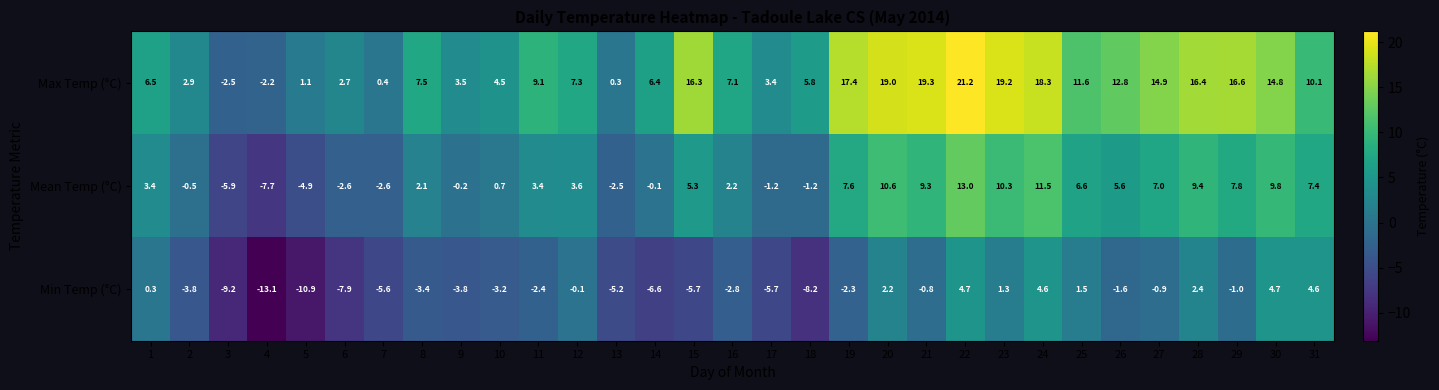

Which series has the widest spread of values?

Max Temp (°C)